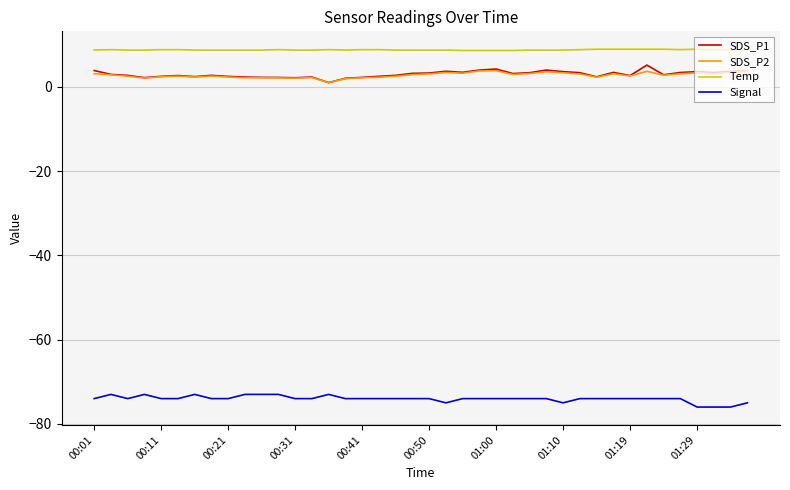

What is the lowest value of the Temp series?

8.6